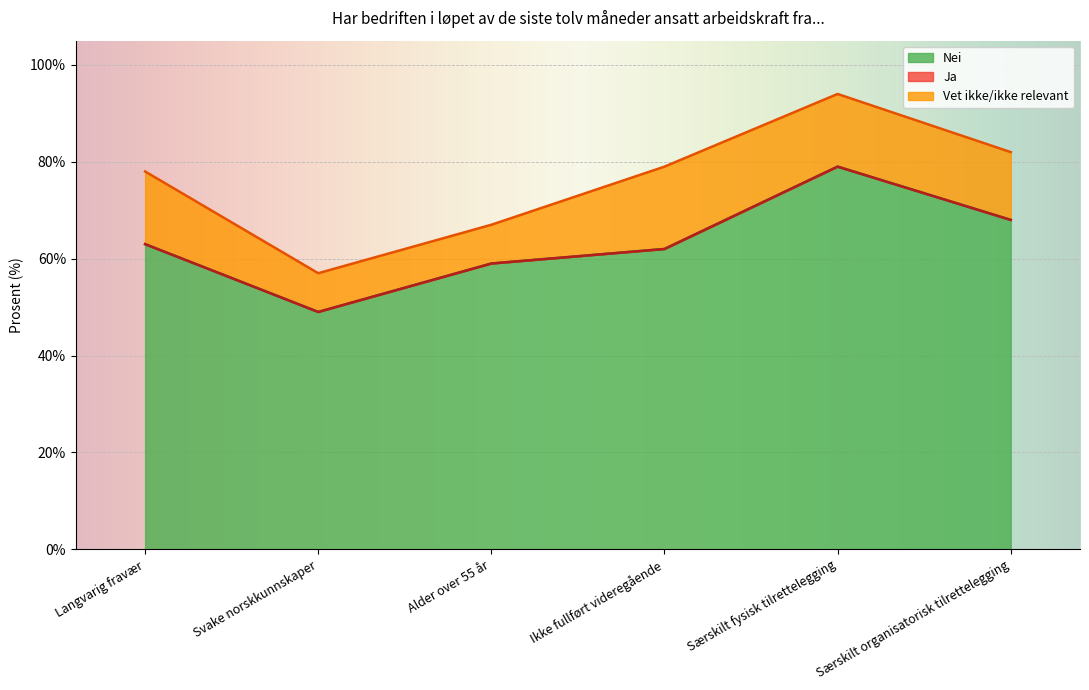

What is the total value across all series at Særskilt fysisk tilrettelegging?

94